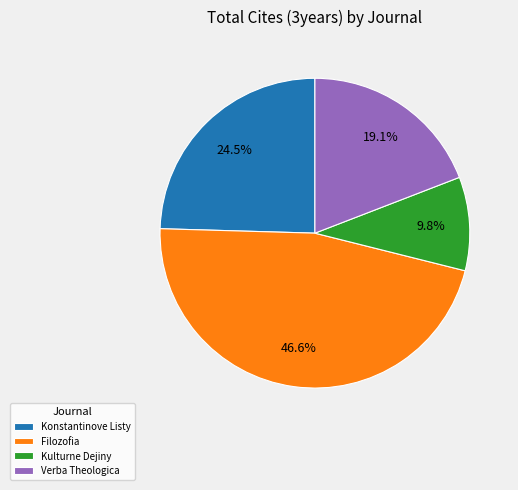

Which has a higher value, Kulturne Dejiny or Verba Theologica?

Verba Theologica